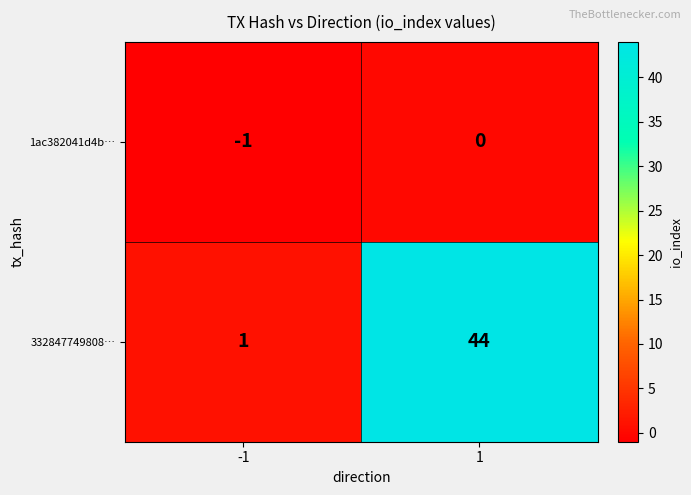

What is the difference between the maximum and minimum values in the 332847749808… series?

43